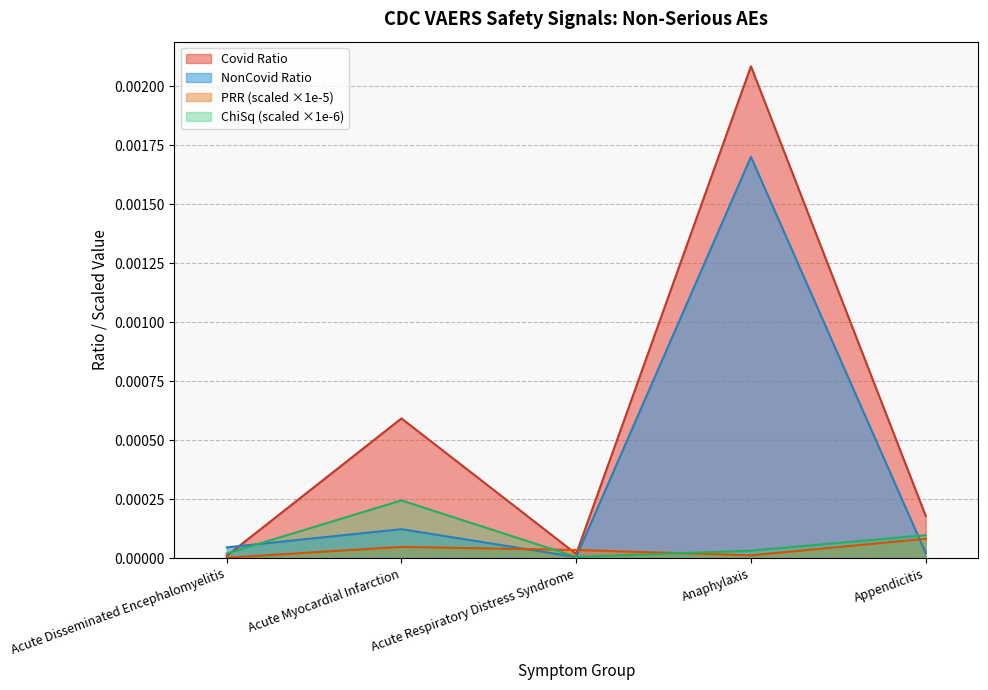

Which series has the largest total across all categories?

Covid Ratio